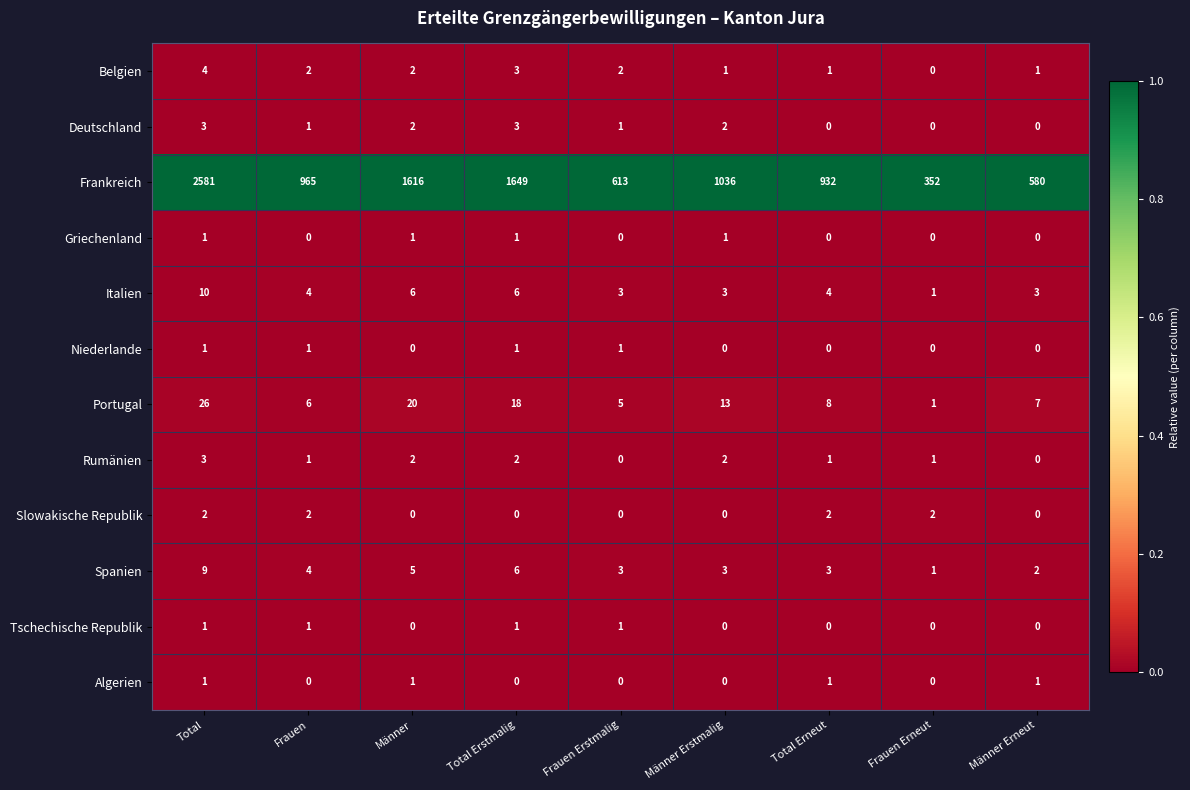

True or false: Slowakische Republik has a value of 4 at Total Erneut.

False